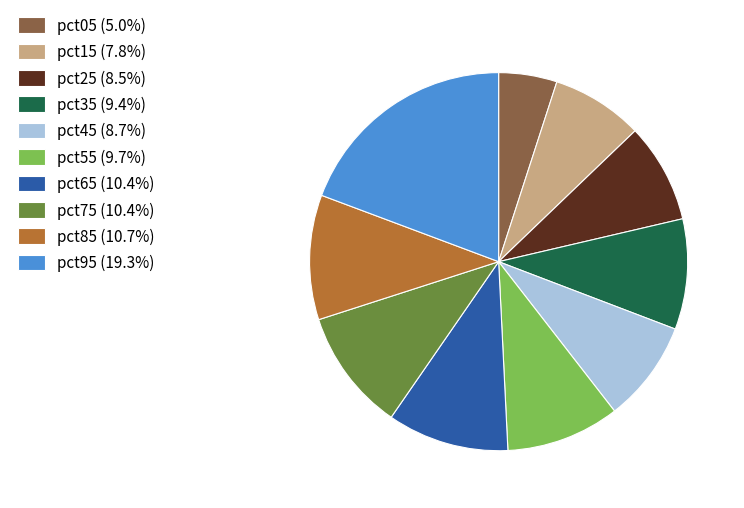

Does any single category account for the majority?

No